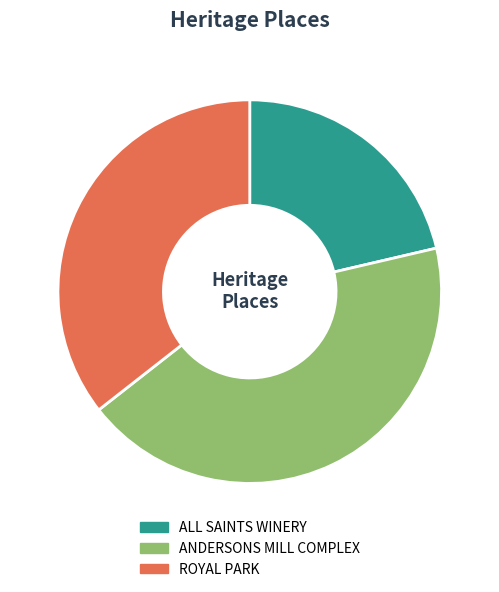

Combined, do ROYAL PARK and ALL SAINTS WINERY account for over 50%?

Yes